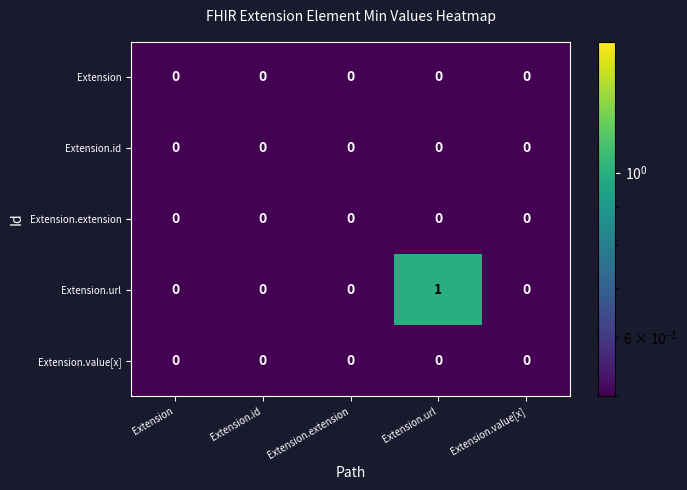

Is it true that Extension.extension equals 0 at Extension.id?

True